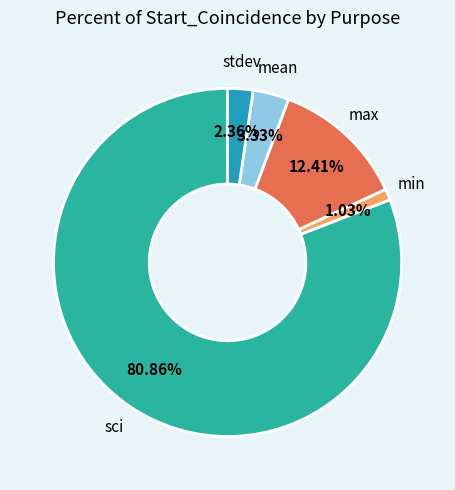

How many slices are in this pie chart?

5